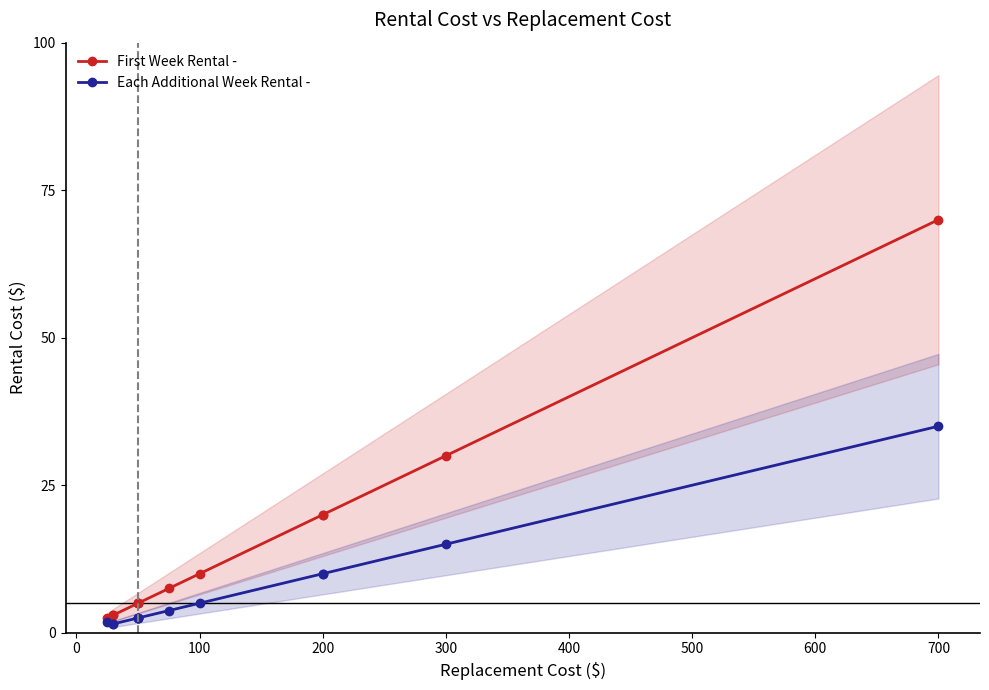

What is the difference between the maximum and minimum values in the First Week Rental - series?

67.5